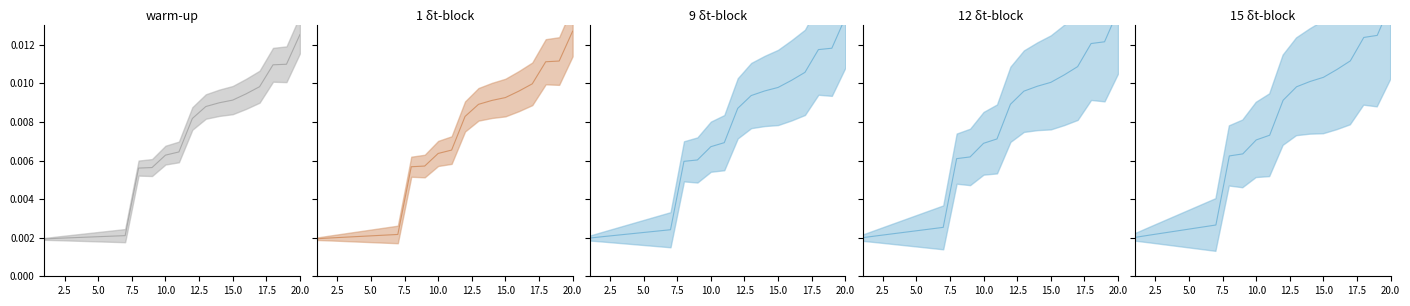

What is the sum of all 12 δt-block mid values?

0.1